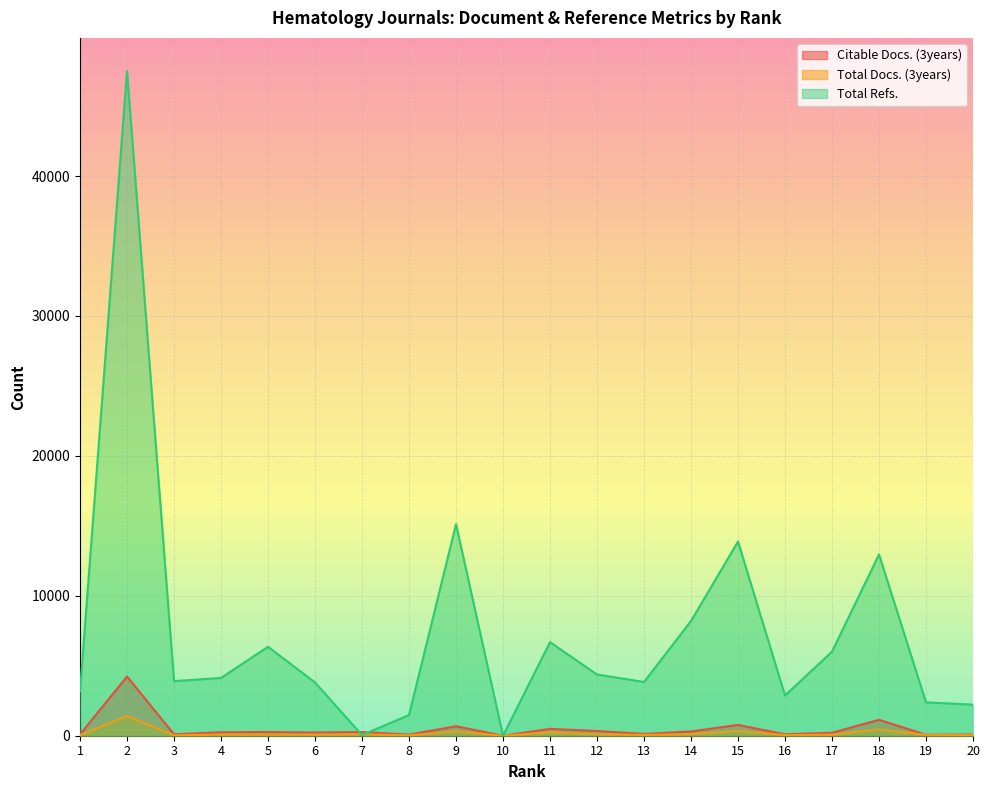

Reading left to right, transcribe all the data shown in this chart.

Citable Docs. (3years): 1=94	2=4234	3=100	4=249	5=262	6=230	7=261	8=80	9=675	10=0	11=488	12=338	13=128	14=304	15=769	16=103	17=210	18=1138	19=70	20=88
Total Docs. (3years): 1=38	2=1420	3=31	4=84	5=82	6=76	7=100	8=28	9=304	10=0	11=241	12=104	13=60	14=109	15=336	16=45	17=77	18=450	19=66	20=38
Total Refs.: 1=3182	2=47502	3=3901	4=4131	5=6357	6=3804	7=47	8=1480	9=15118	10=0	11=6688	12=4377	13=3842	14=8202	15=13879	16=2875	17=6011	18=12953	19=2386	20=2221